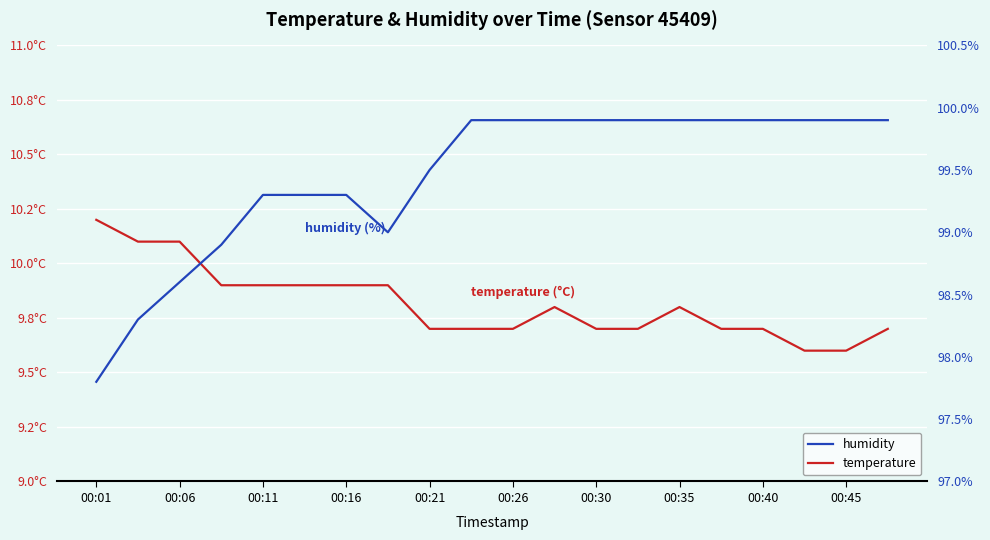

The temperature series shows 9.9 at 00:35. True or false?

True